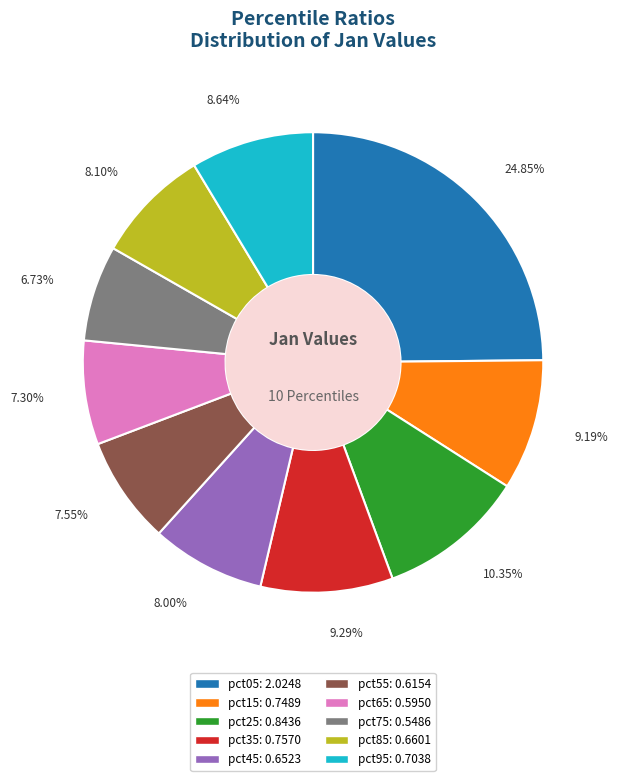

What is the largest slice in the pie chart?

pct05